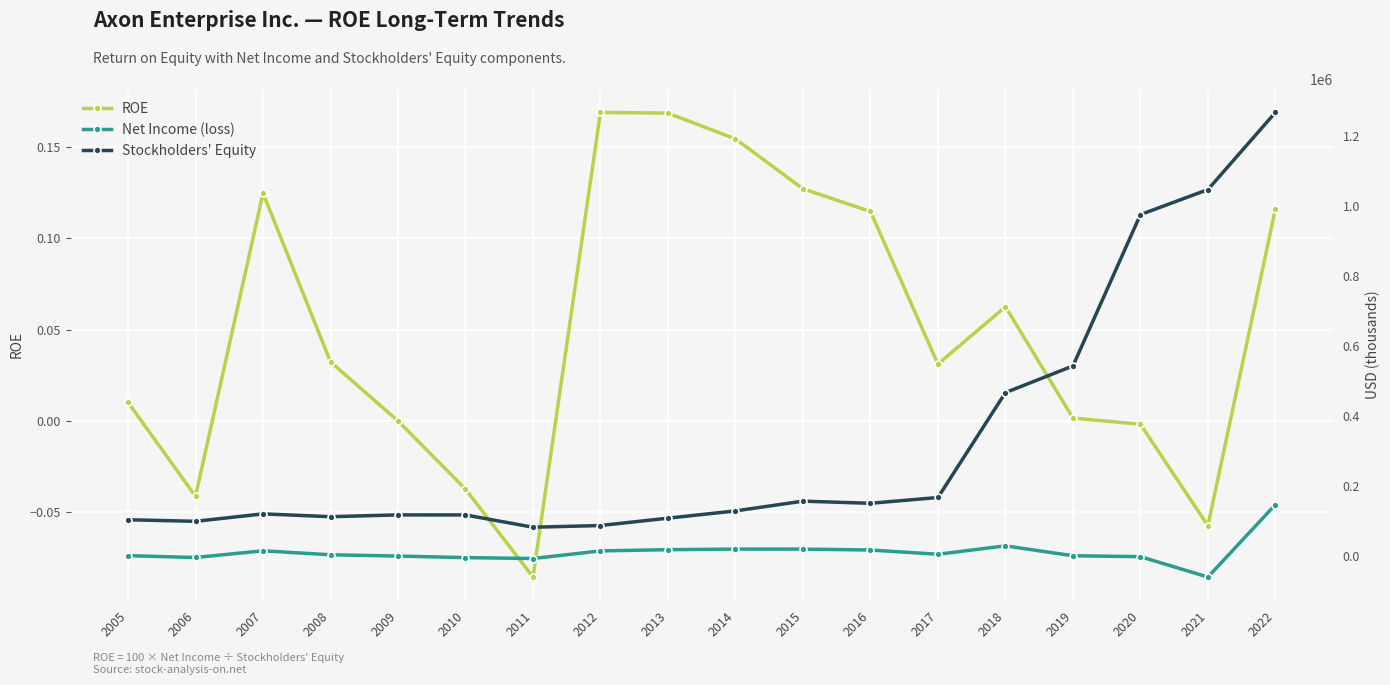

Which series has the largest total across all categories?

Stockholders' Equity